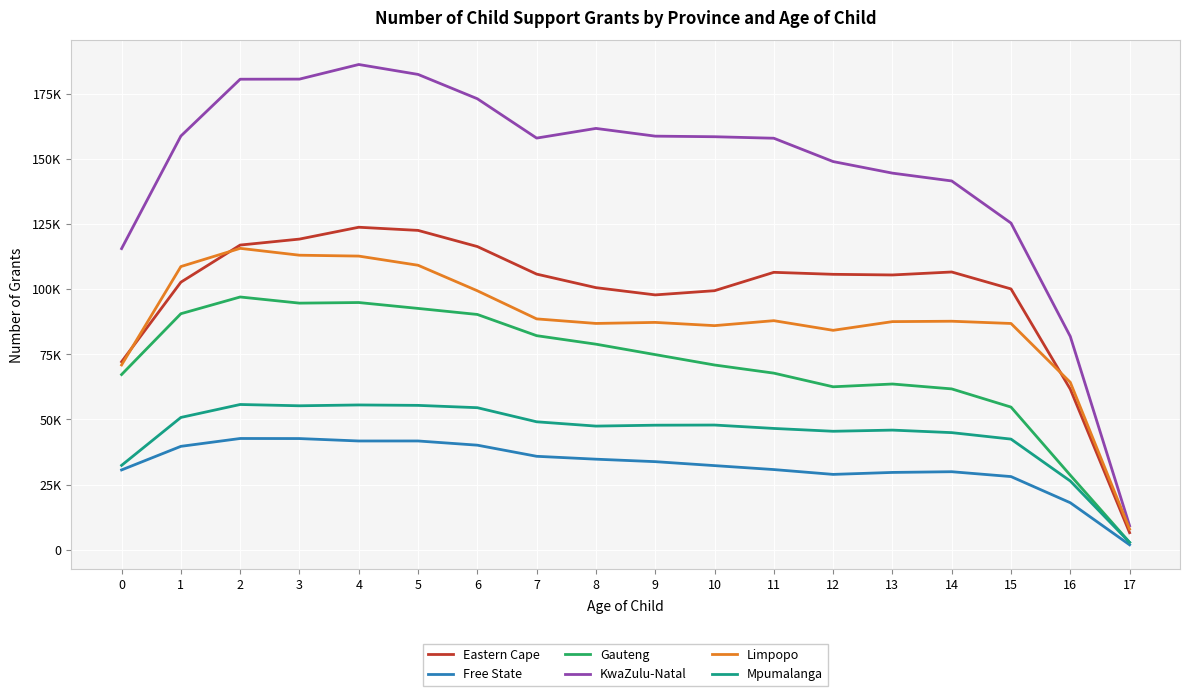

True or false: Limpopo and Free State cross at least once.

False